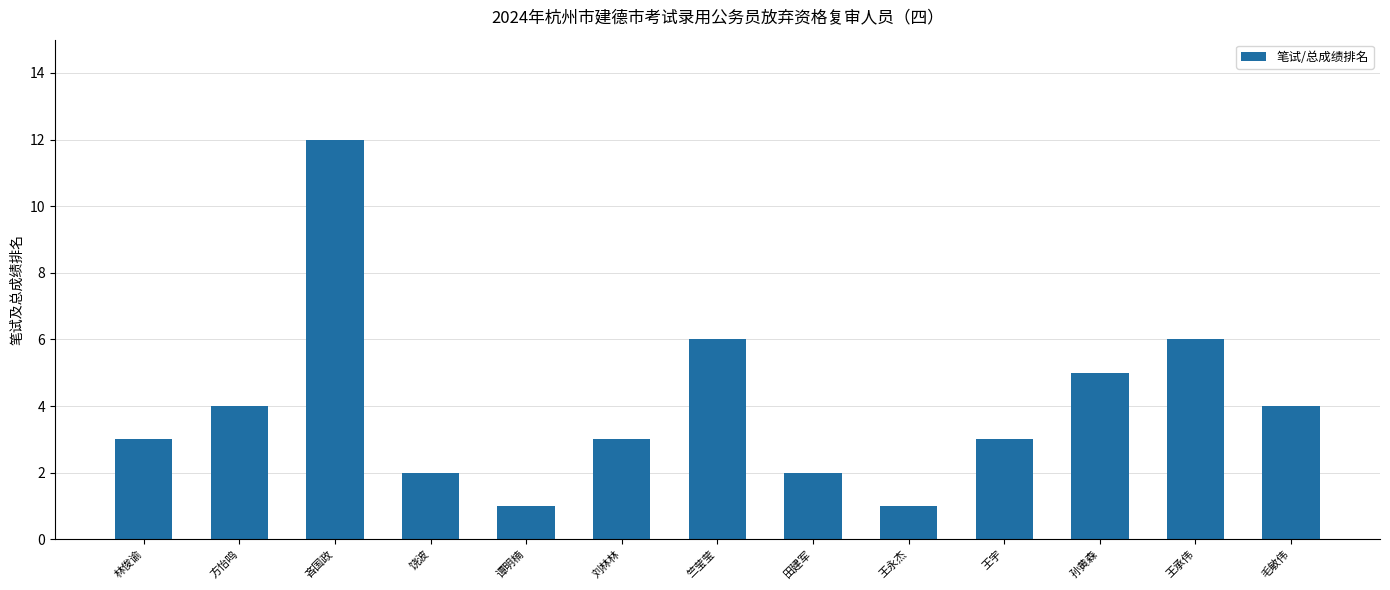

What is the value of the 9th bar from the left?

1